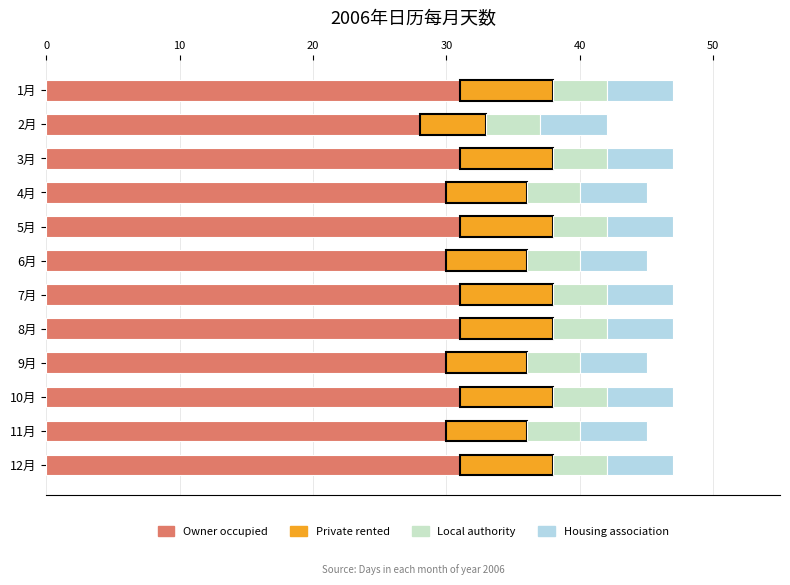

What is the total value across all series at 9月?

45